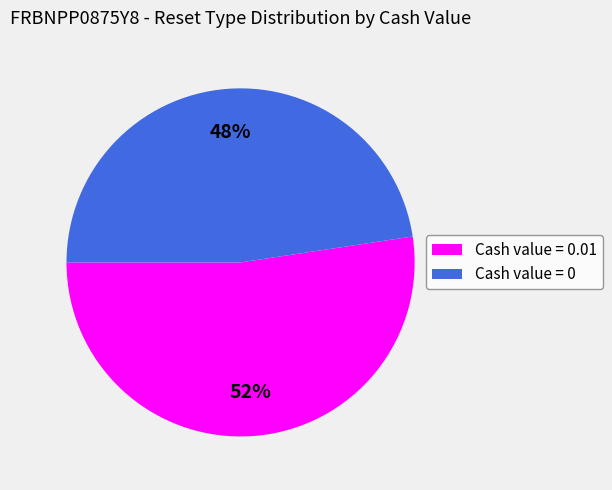

Is there any slice that represents more than half of the pie?

Yes